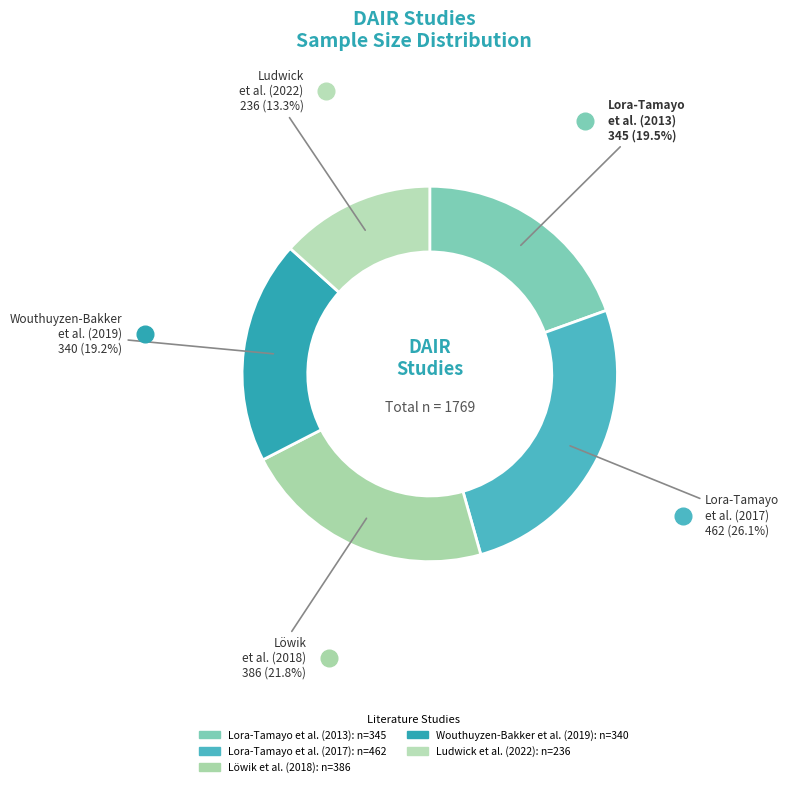

Count the number of slices in the pie.

5